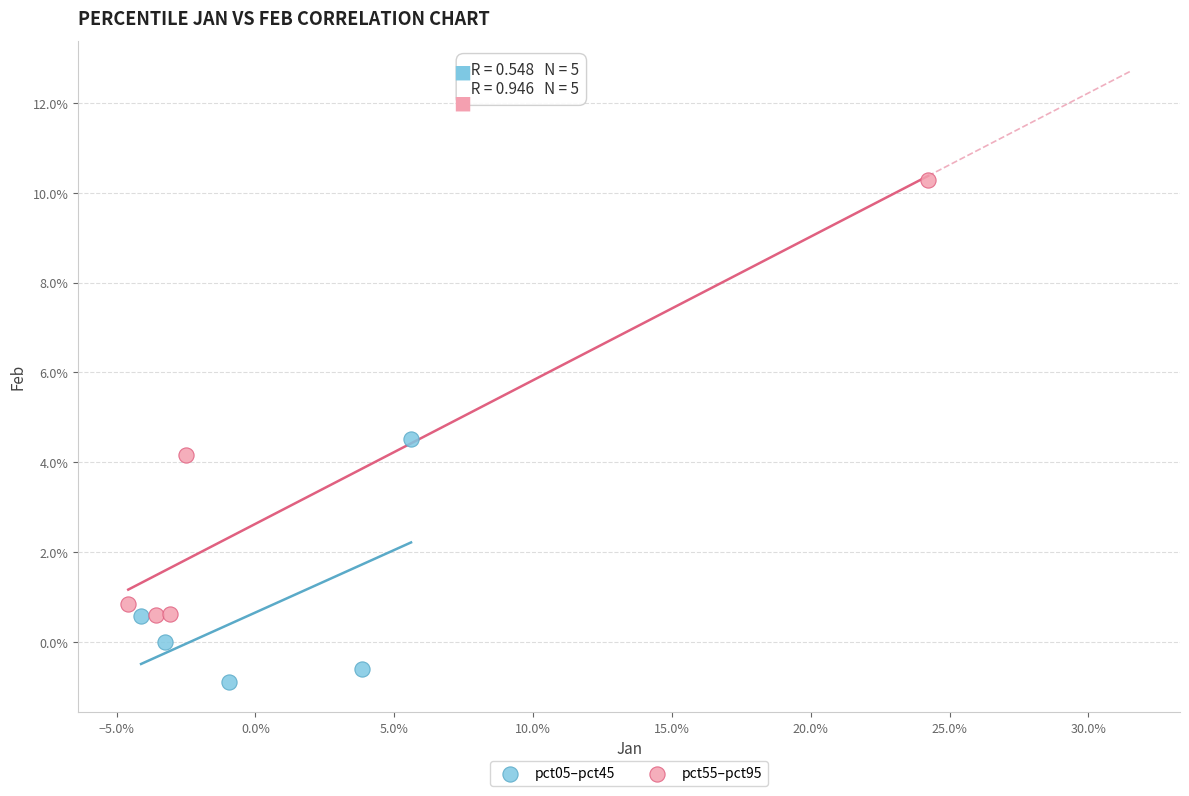

What are all the series names shown in the legend?

pct05–pct45, pct55–pct95